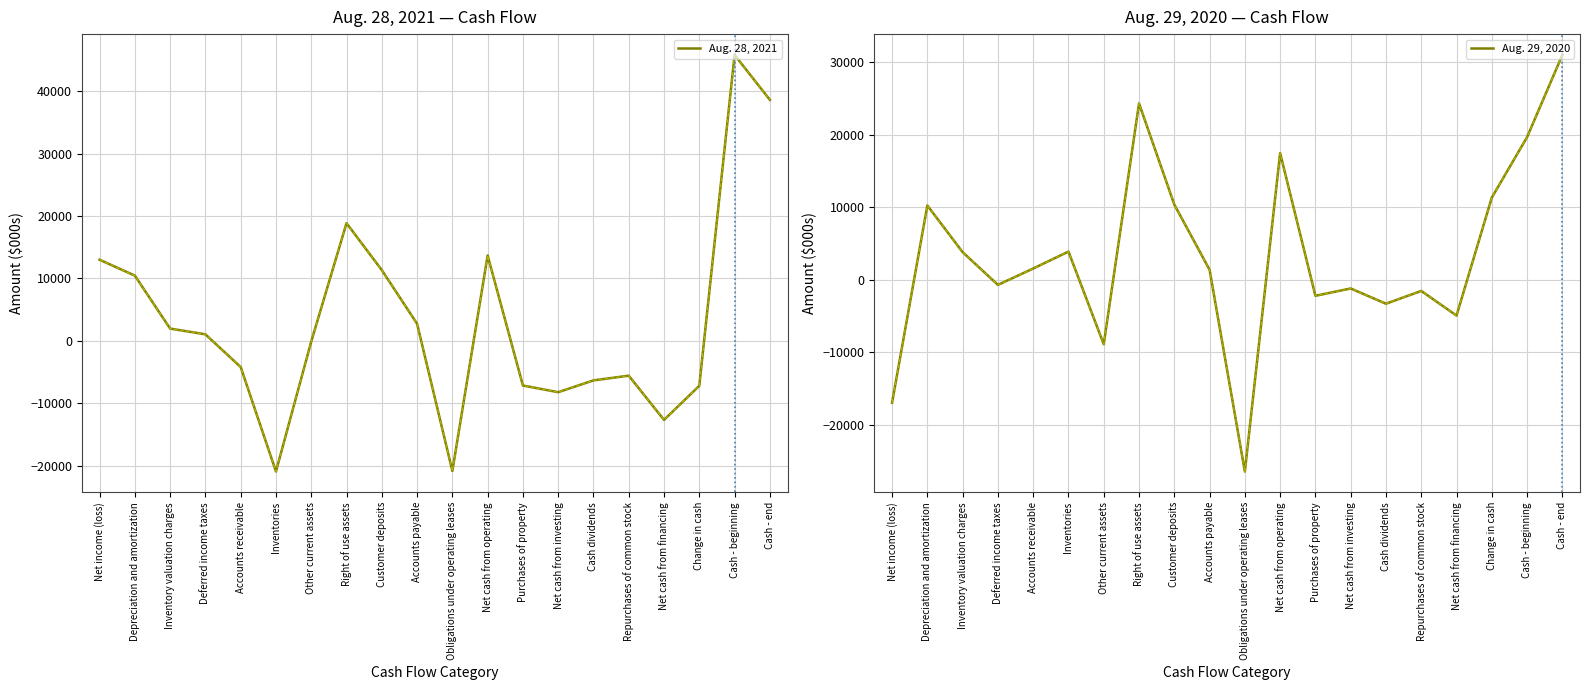

What position from the left is Inventory valuation charges?

3